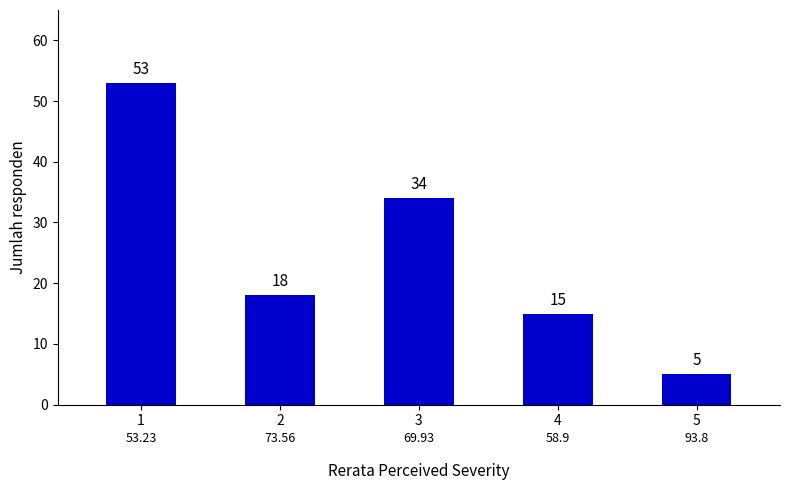

Where is the data nearest to the value 29?

3